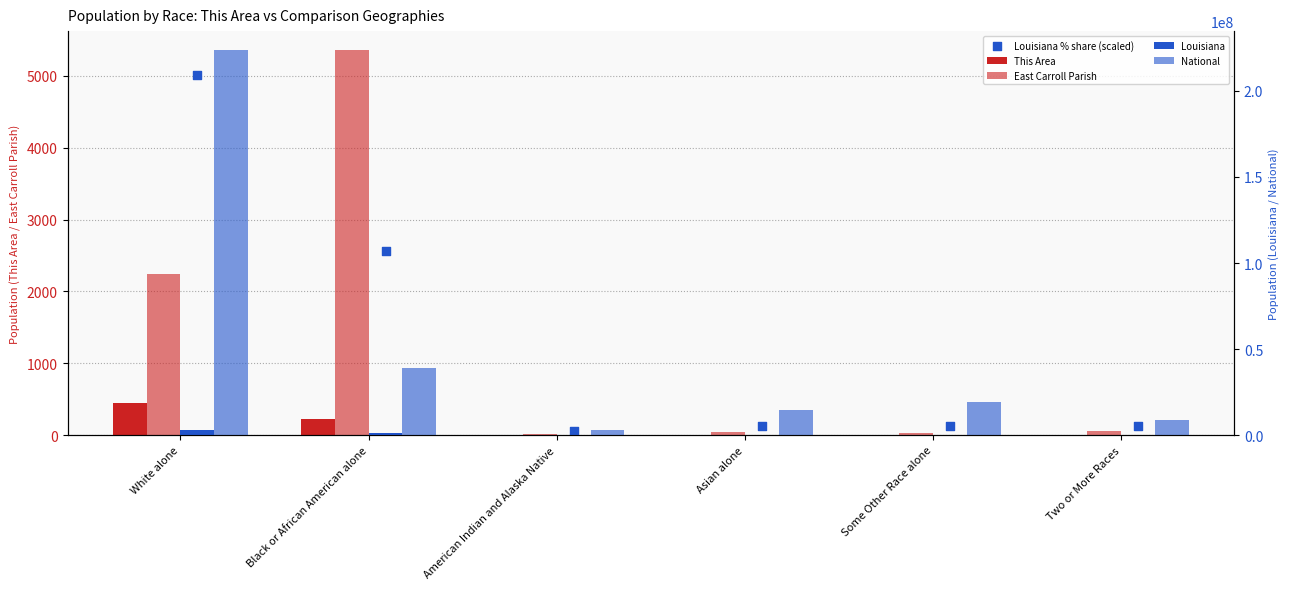

Which series reaches the minimum Y coordinate?

This Area